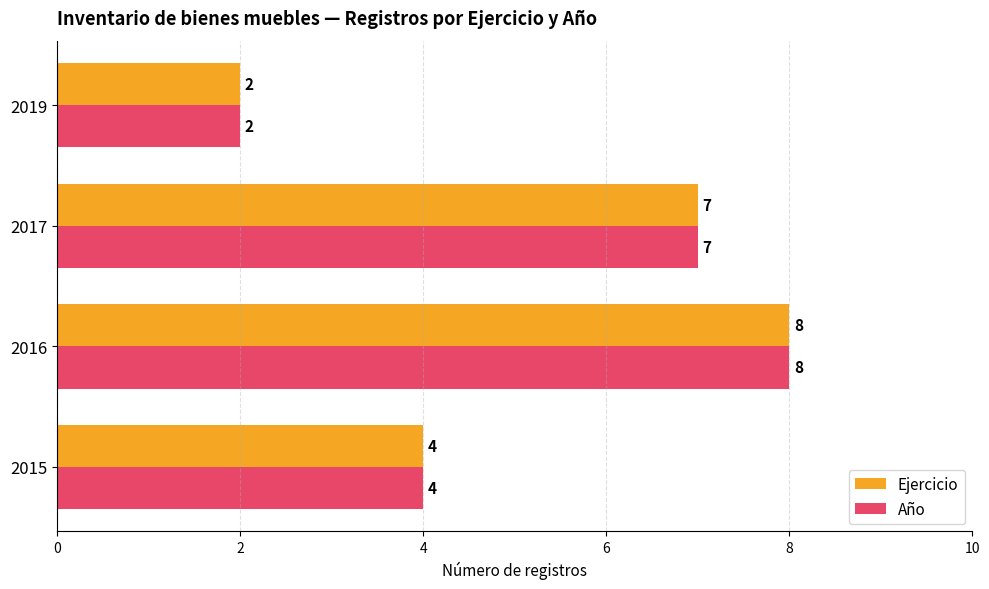

What is the maximum value shown in the chart?

8